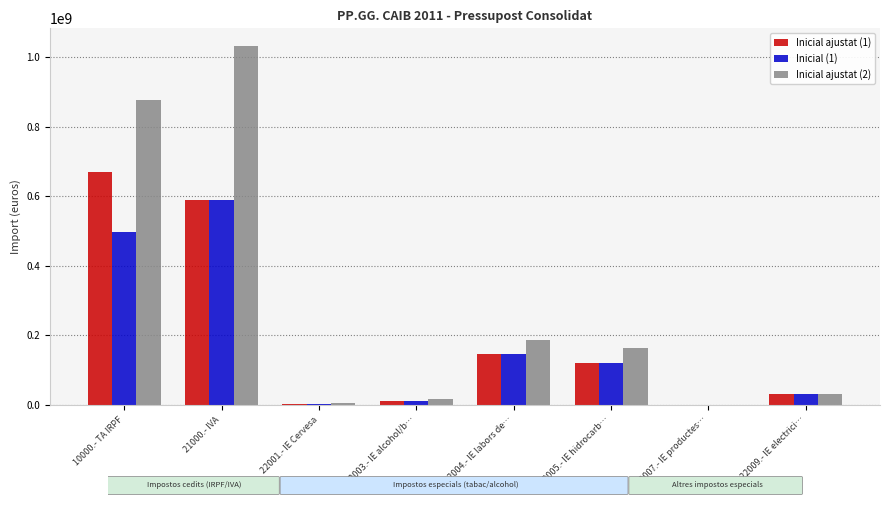

At which label does Inicial ajustat (1) reach its peak?

10000.- TA IRPF